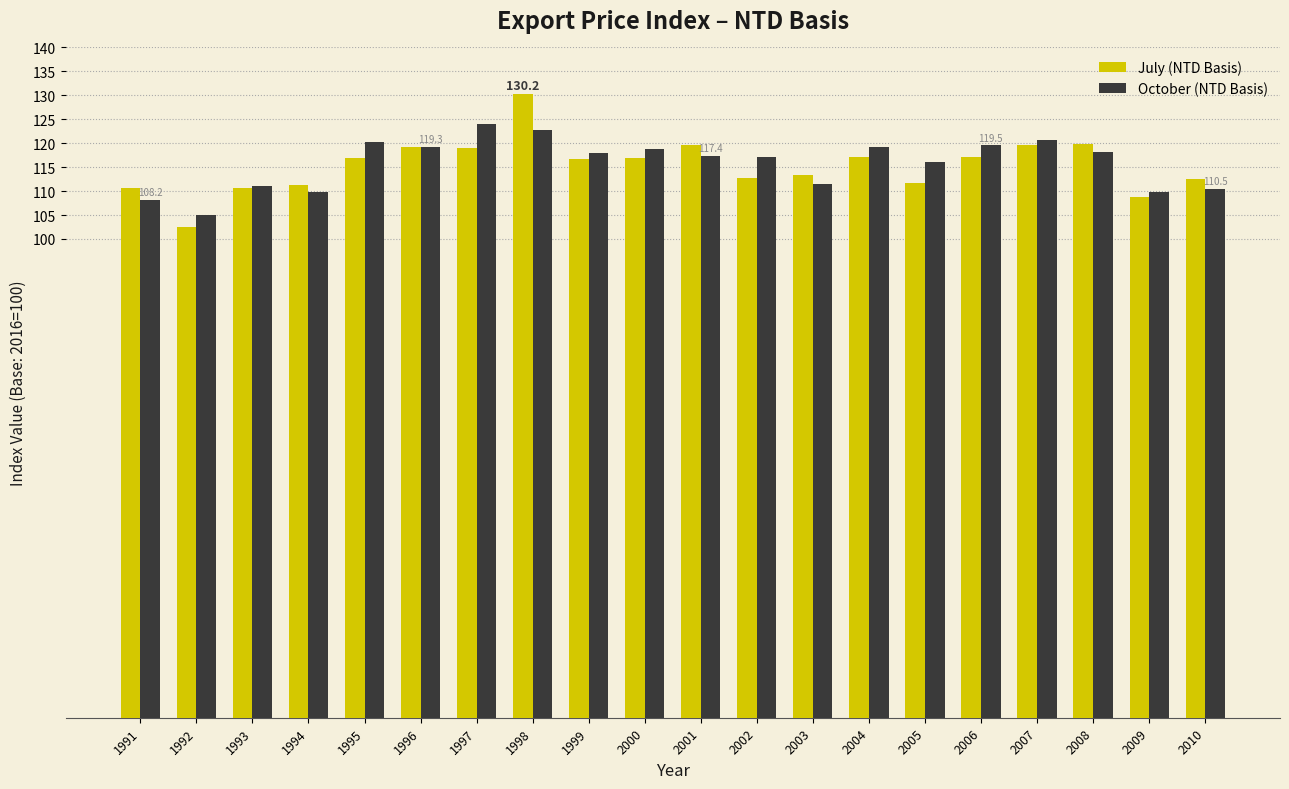

What is the spread (max minus min) of values at 2010?

2.0